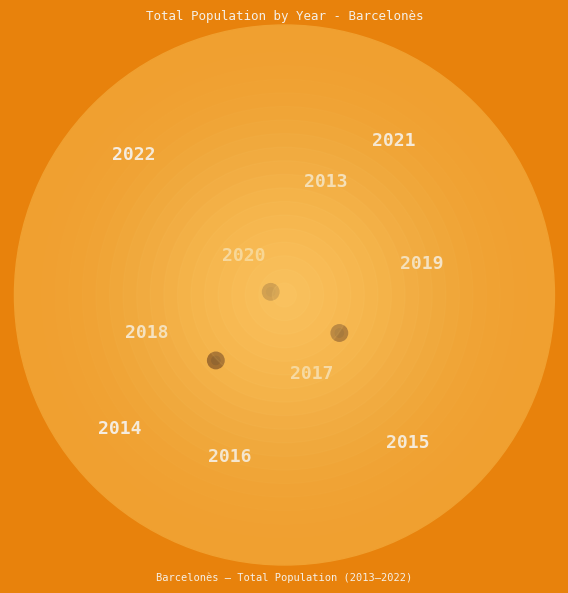

How much of the chart is everything except 2018?

90.0%